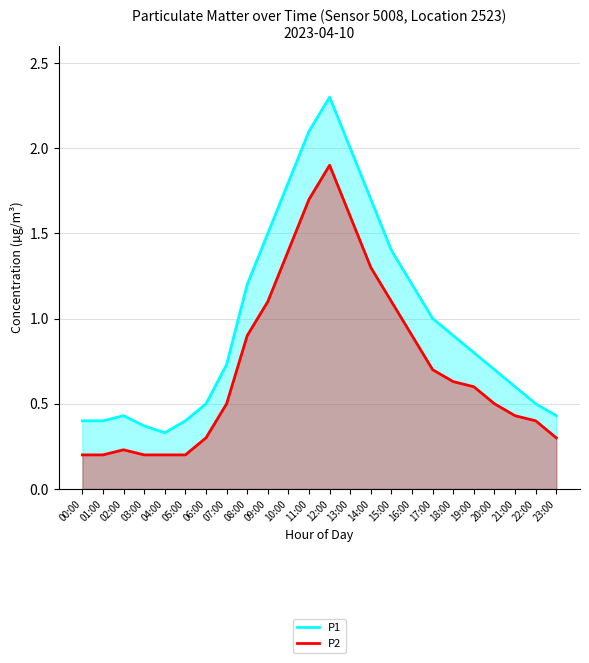

At which label does P2 reach its minimum?

00:00